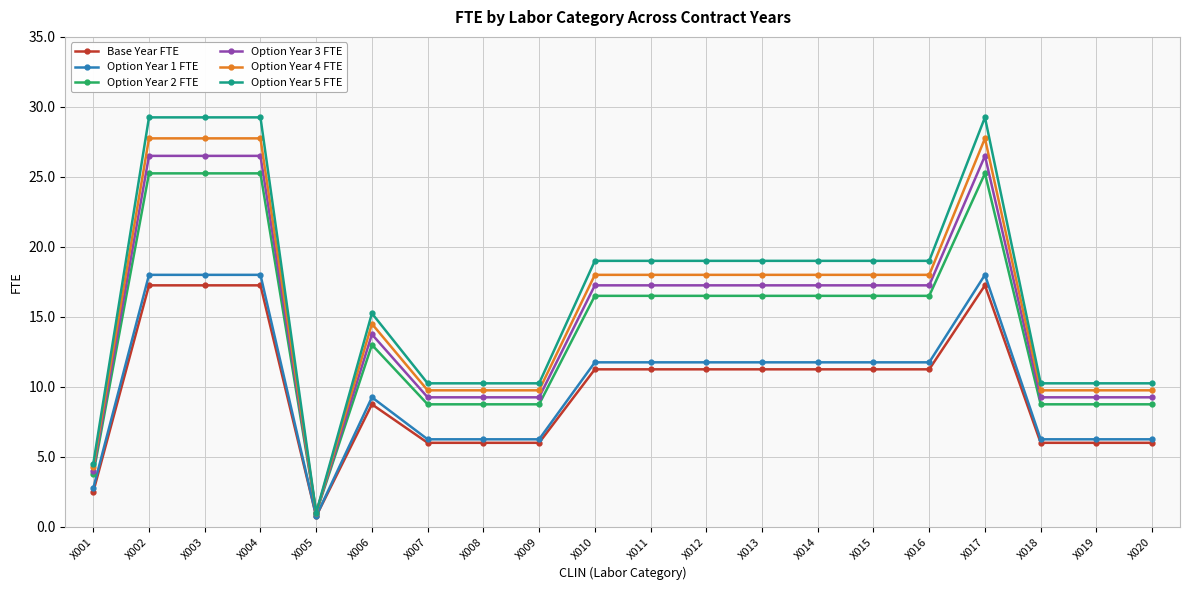

Which category has the lowest value in the Option Year 3 FTE series?

X005